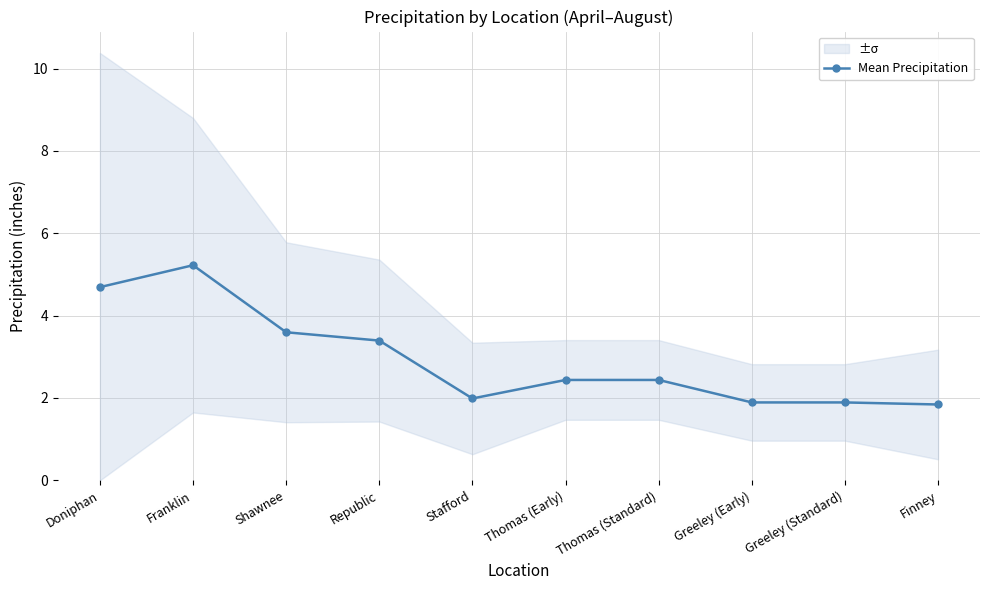

Reading right to left, transcribe all the data shown in this chart.

Finney=1.8	Greeley (Standard)=1.9	Greeley (Early)=1.9	Thomas (Standard)=2.4	Thomas (Early)=2.4	Stafford=2.0	Republic=3.4	Shawnee=3.6	Franklin=5.2	Doniphan=4.7